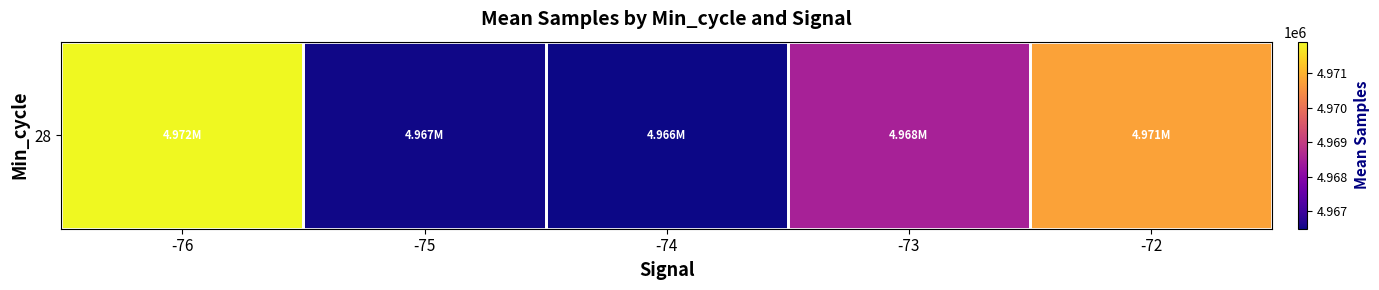

List the labels in order of value, largest first.

-76, -72, -73, -75, -74